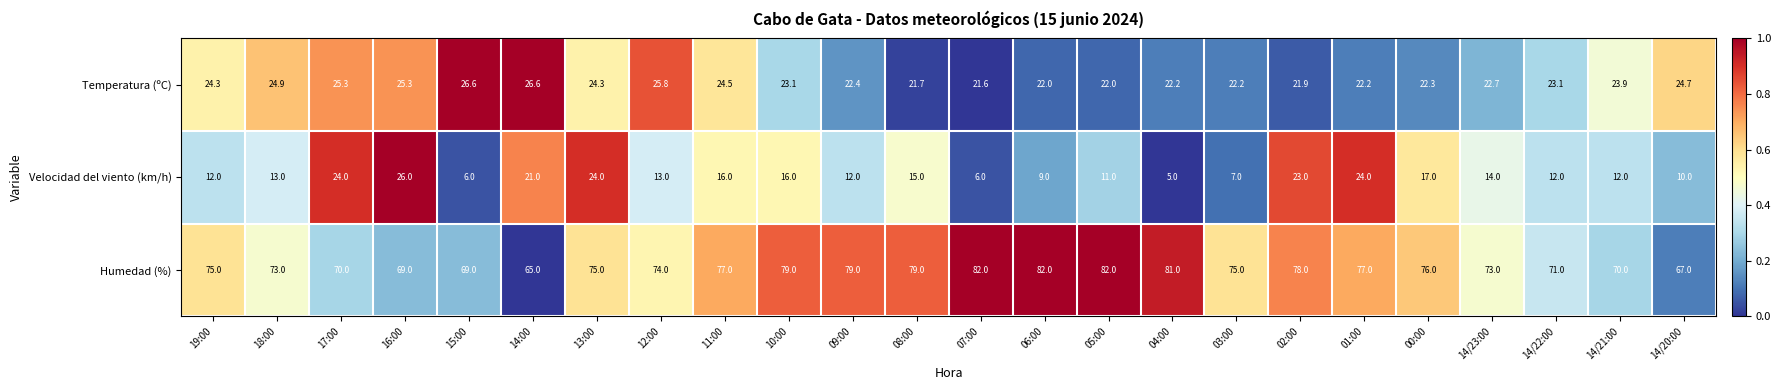

Which series has the largest range (max minus min)?

Velocidad del viento (km/h)